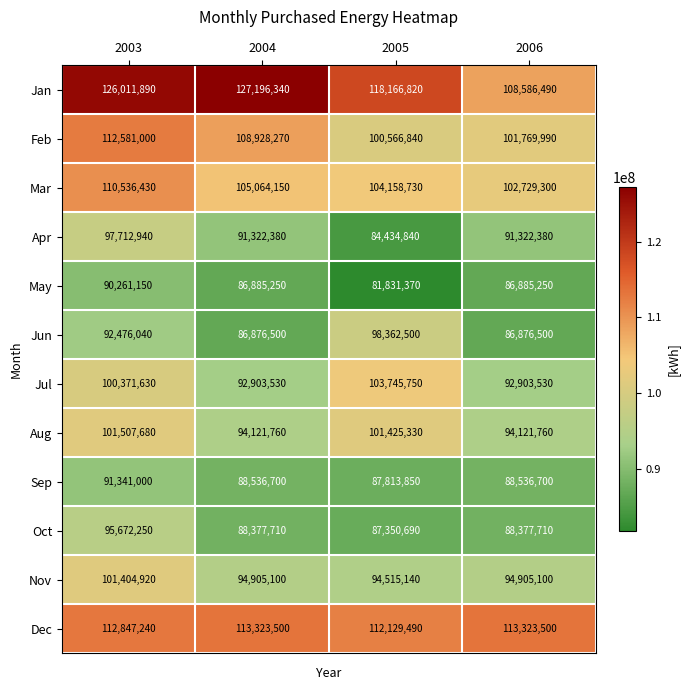

What is the minimum value shown in the chart?

81831370